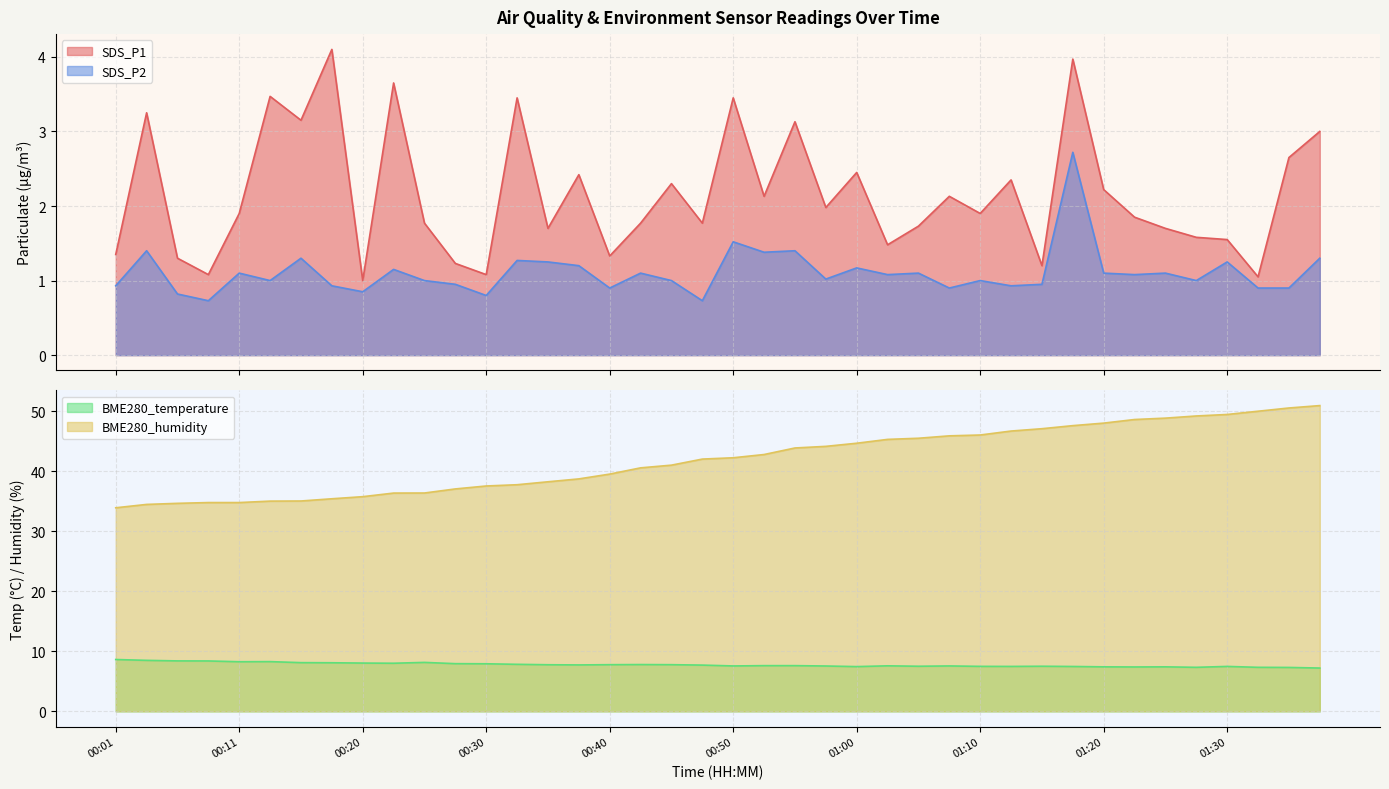

True or false: BME280_humidity and BME280_temperature cross at least once.

False